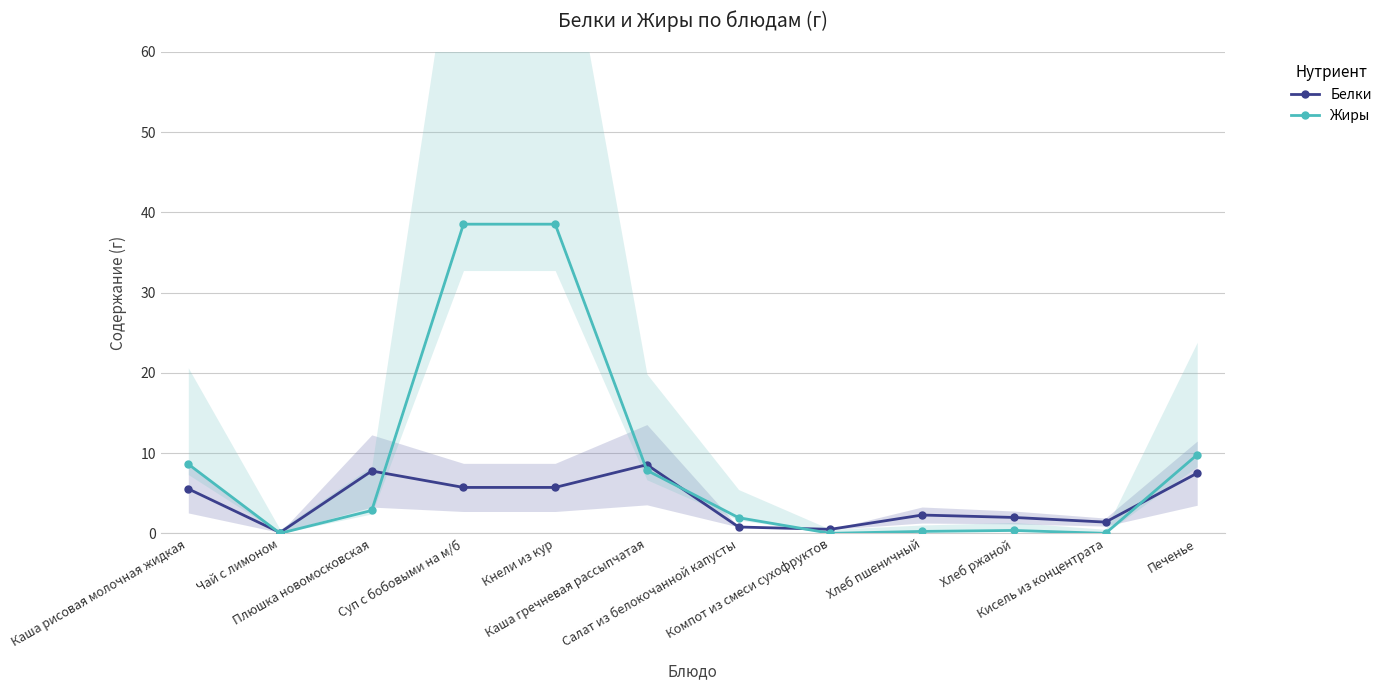

What is the average value of the Жиры series?

9.1